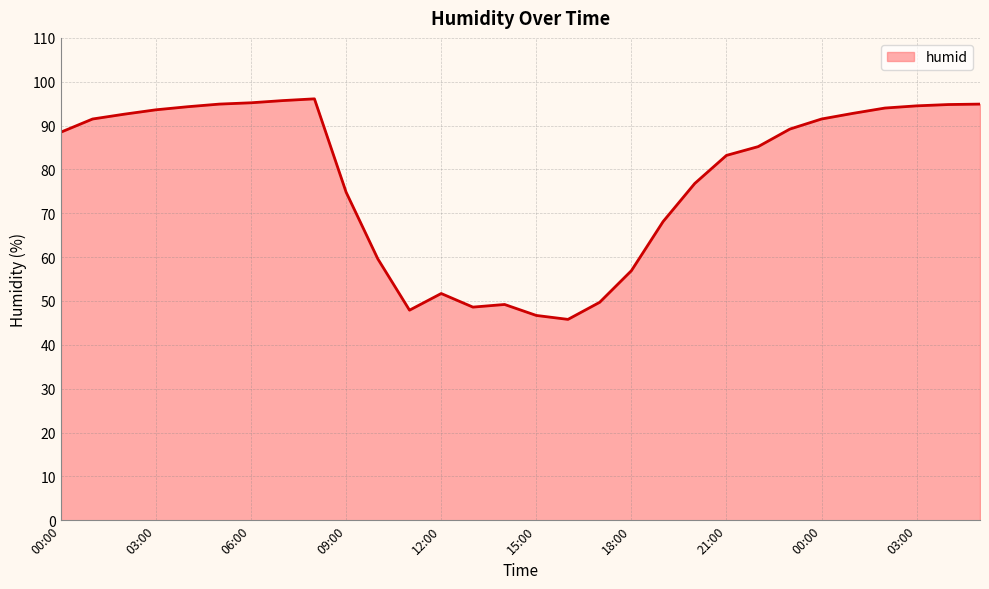

What is the smallest value displayed?

45.8